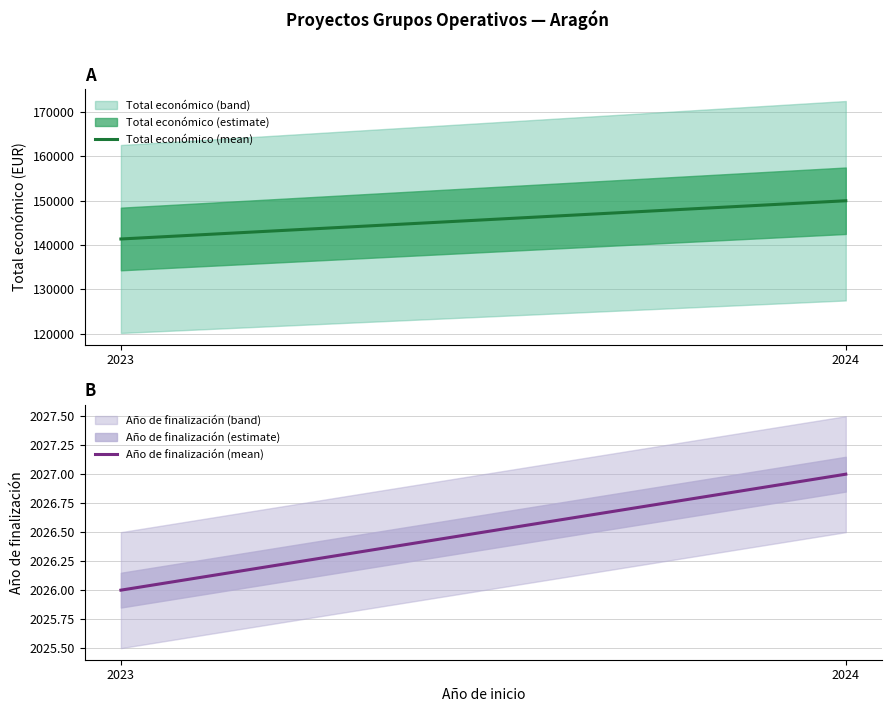

What is the value of the Año de finalización (mean) point at the 1st from the left?

2026